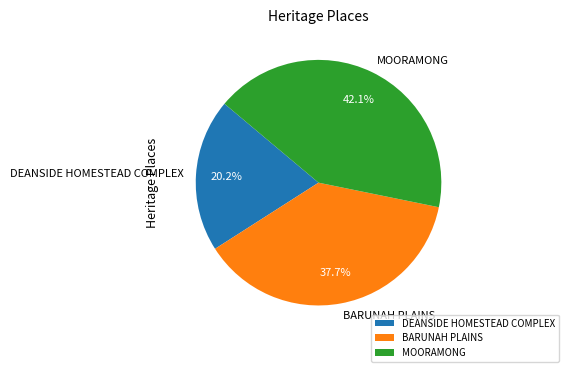

Between MOORAMONG and BARUNAH PLAINS, which is larger?

MOORAMONG